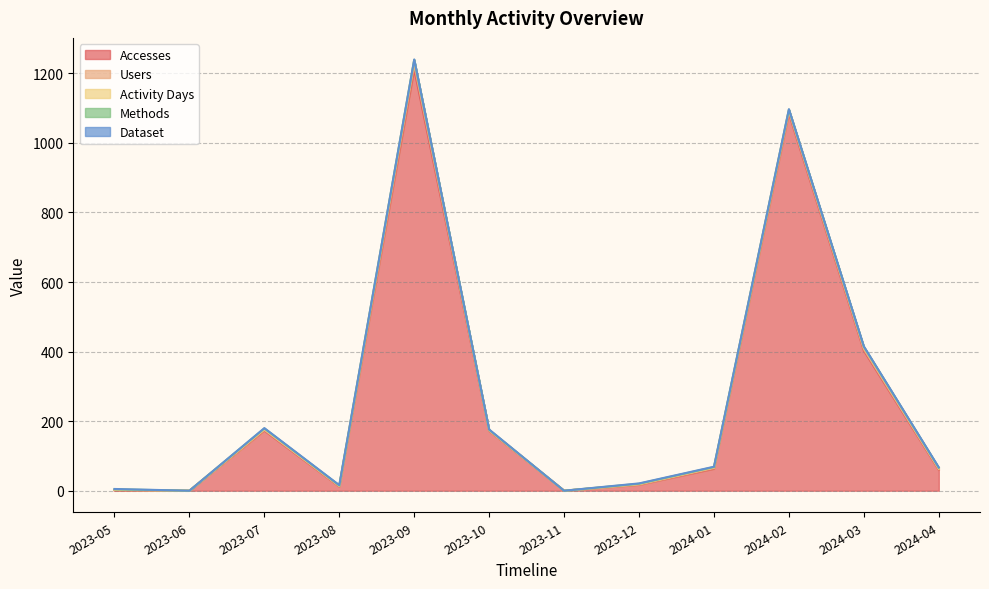

Where is the first local minimum for Activity Days?

2023-06